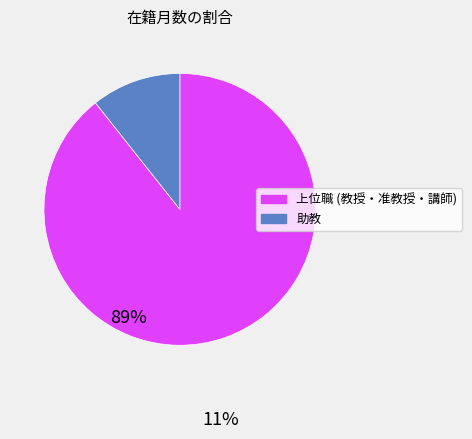

Is there a majority slice in this chart?

Yes